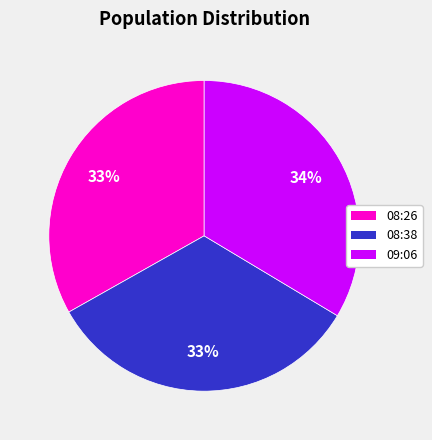

Is there a majority slice in this chart?

No